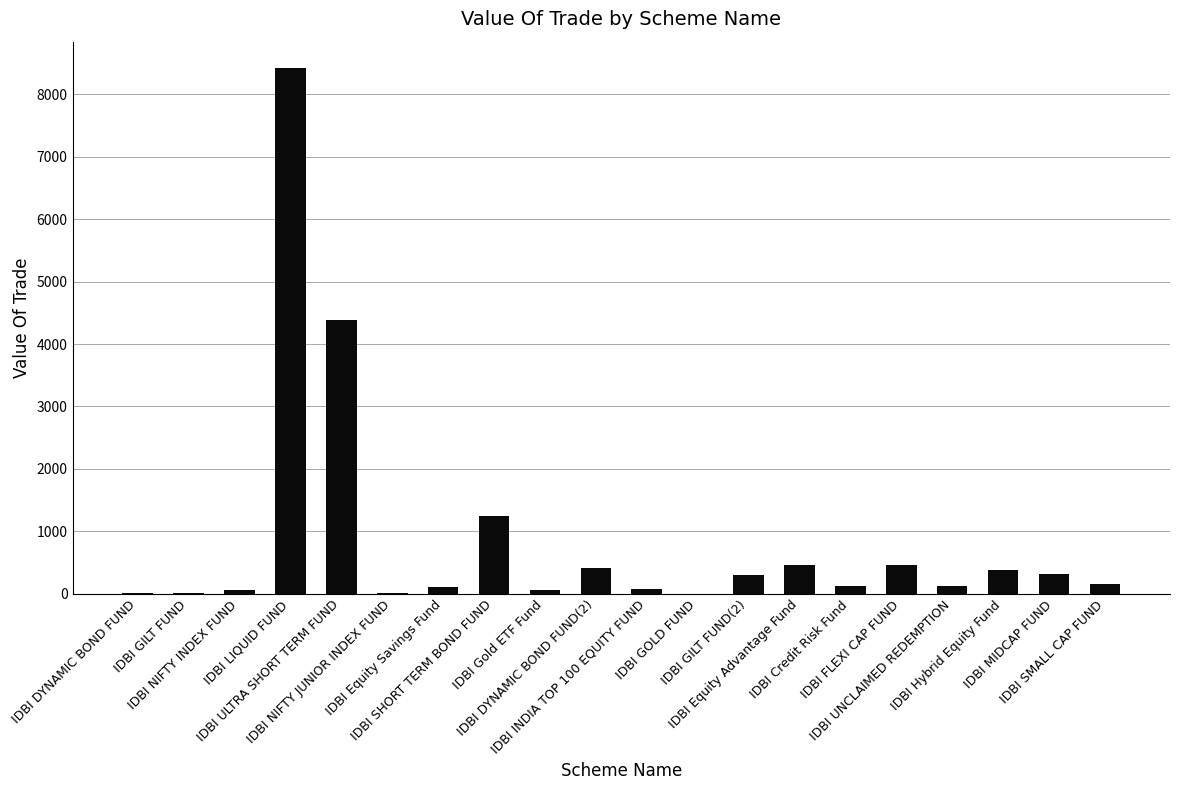

What is the sum of all values?

17070.4